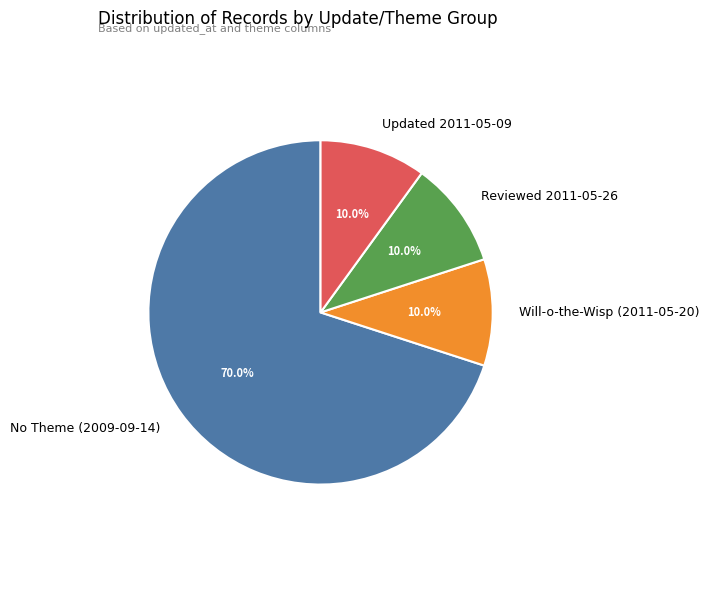

Approximately how many times larger is the value at No Theme (2009-09-14) compared to Reviewed 2011-05-26?

7.0